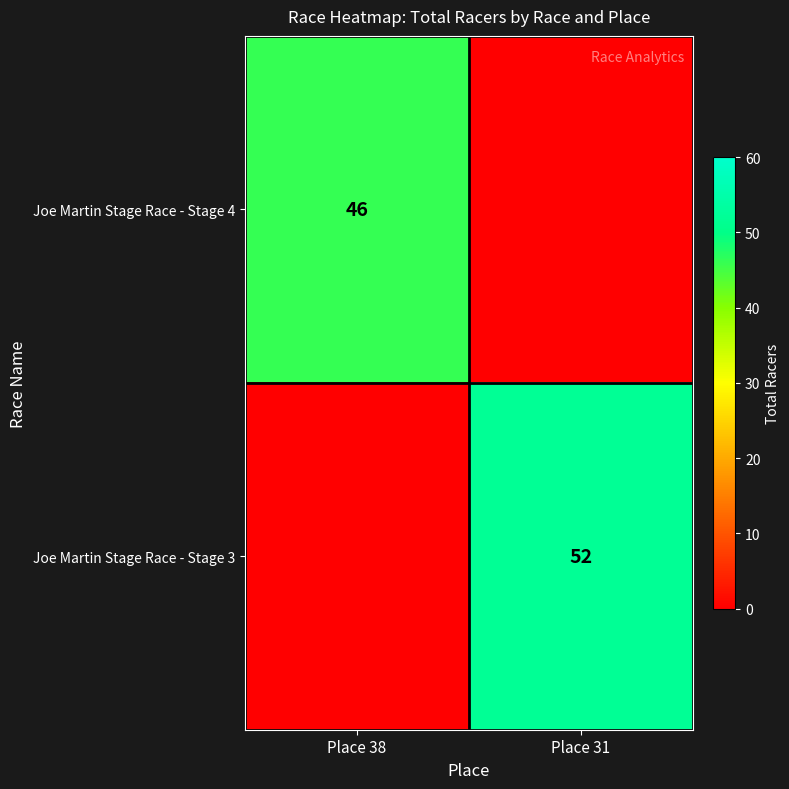

Is the value of Joe Martin Stage Race - Stage 4 at Place 38 greater than the value of Joe Martin Stage Race - Stage 3 at Place 31?

No